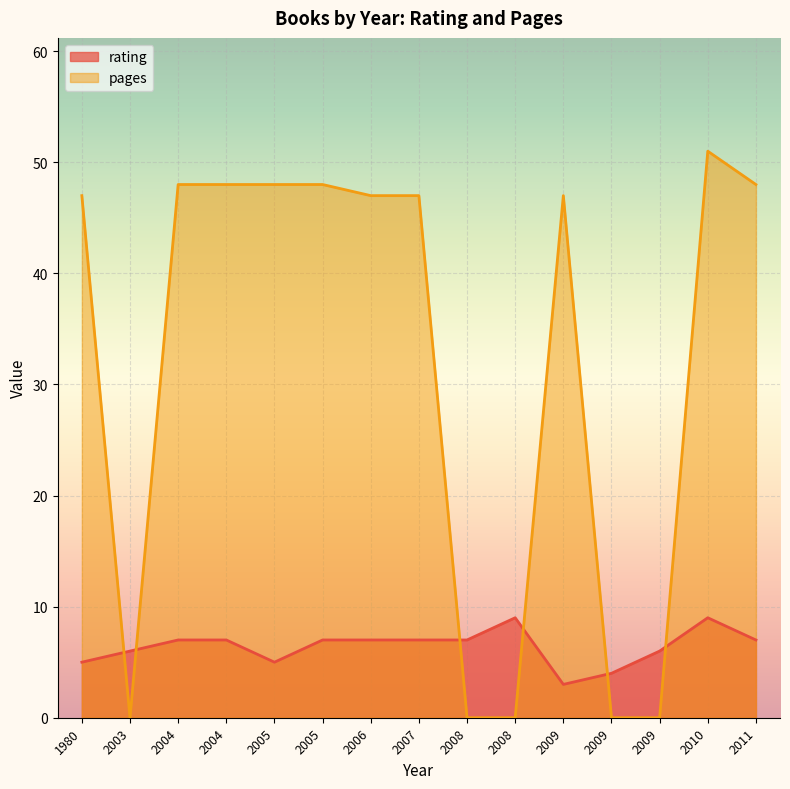

Which has a higher value, 2005 or 2010?

2010